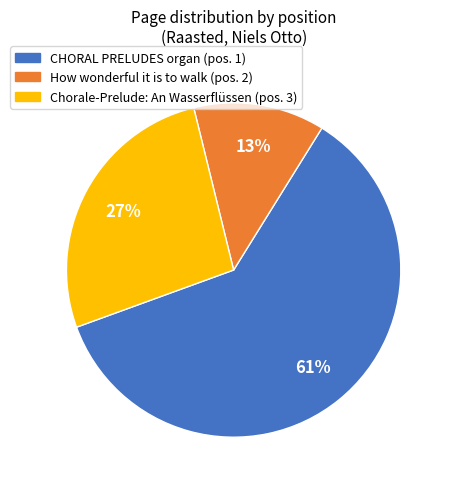

What percentage is the Chorale-Prelude: An Wasserflüssen (pos. 3) slice, to the nearest percent?

27%